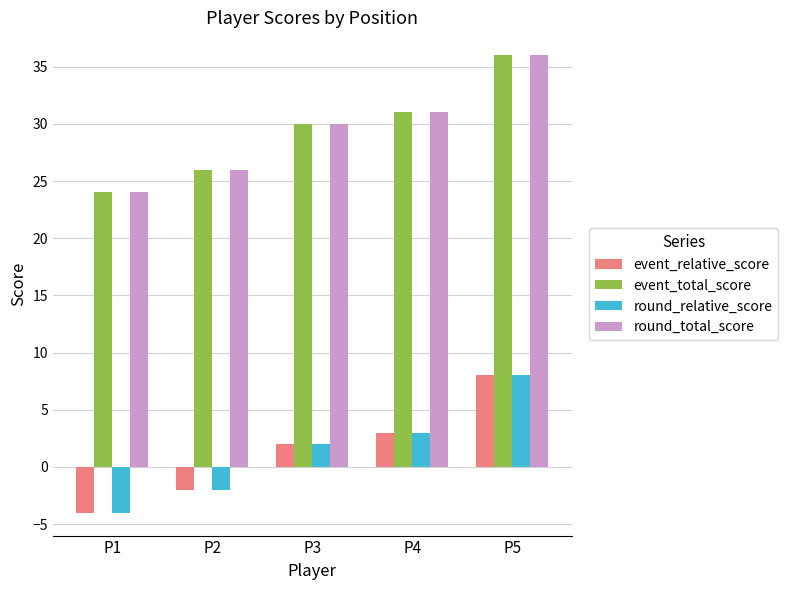

List the labels in order of event_relative_score value, smallest first.

P1, P2, P3, P4, P5